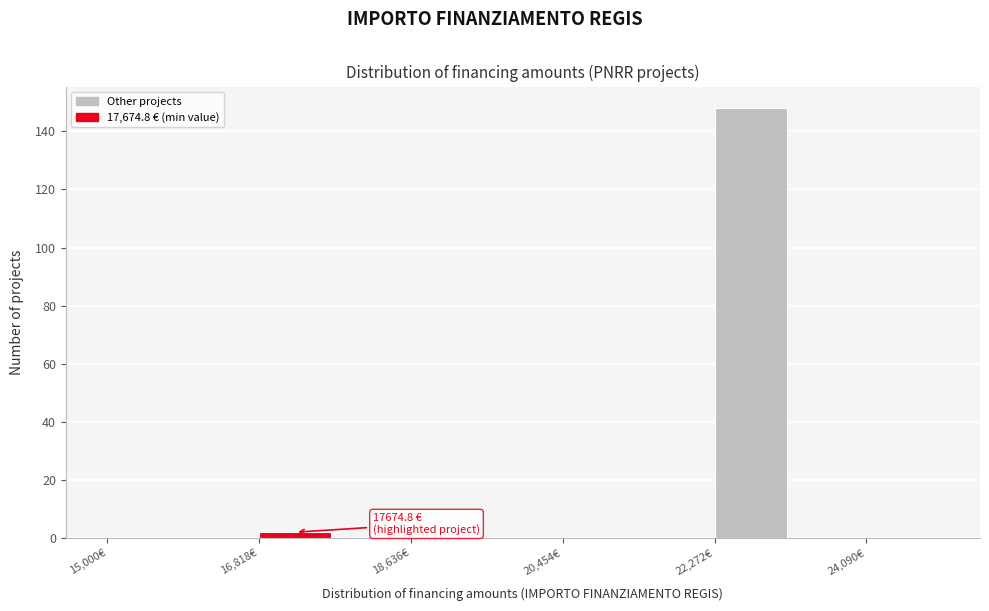

Which range on the x-axis has the tallest bar?

22200 to 23200